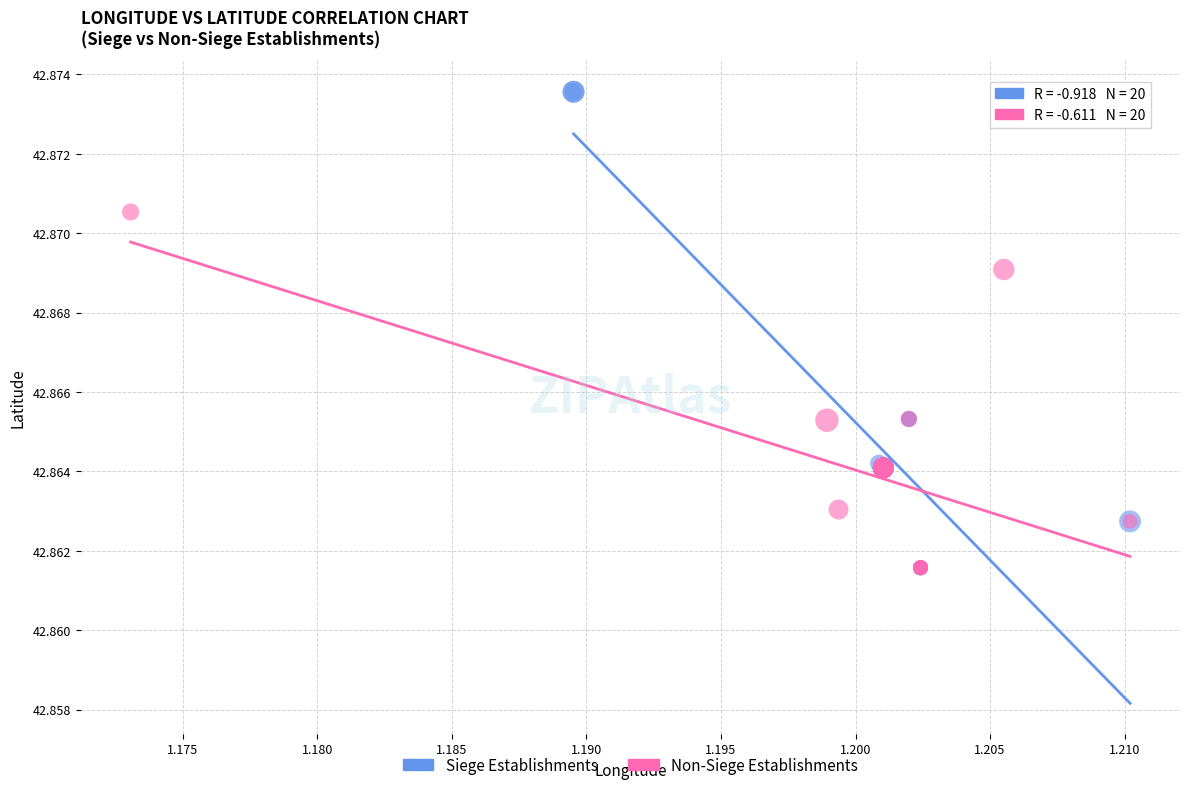

Which series has the largest Y range (max minus min)?

Siege Establishments